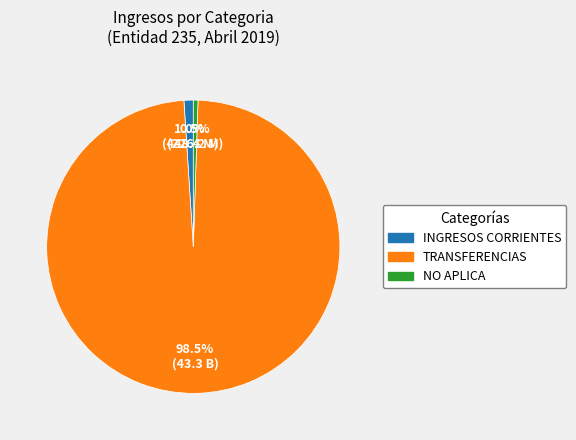

Is there any slice that represents more than half of the pie?

Yes